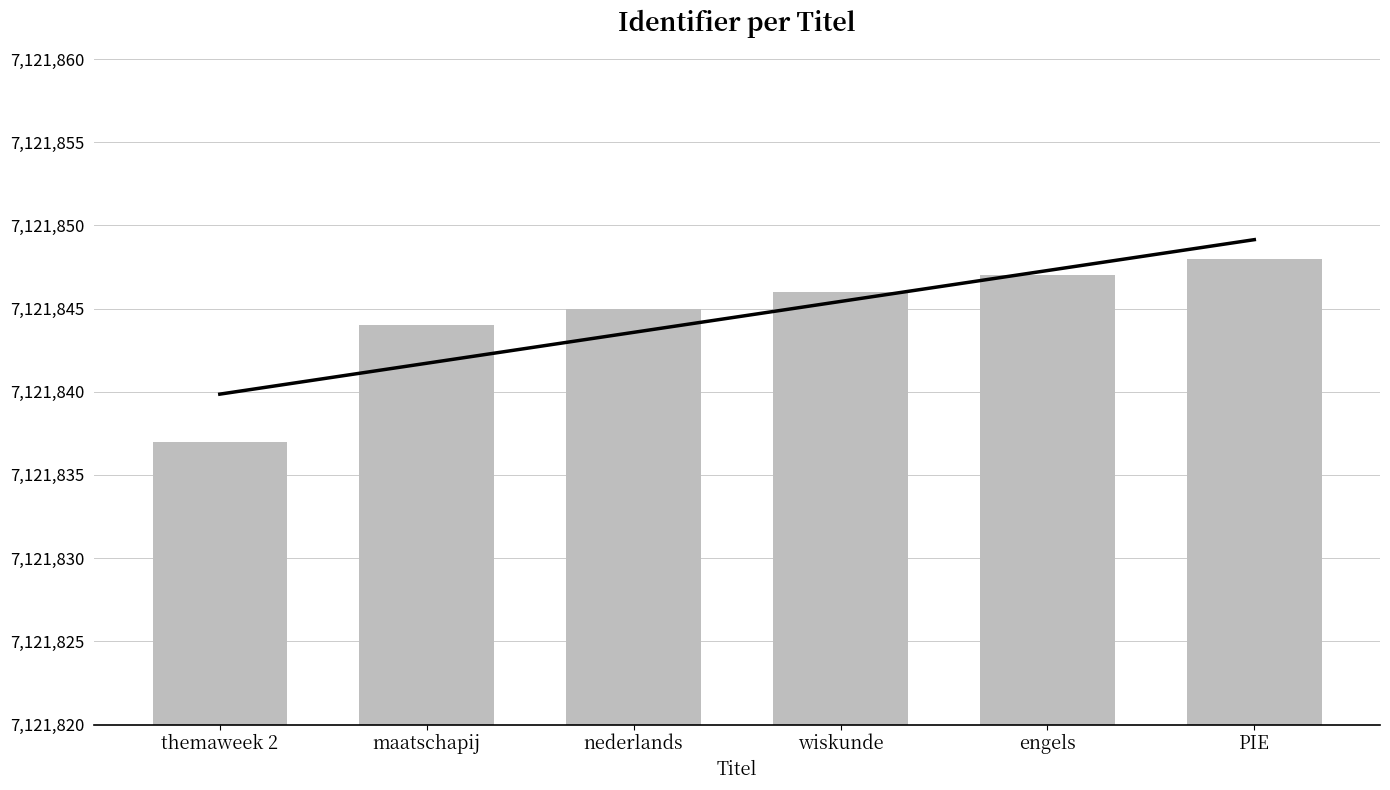

What is the difference between the maximum and second lowest values?

4